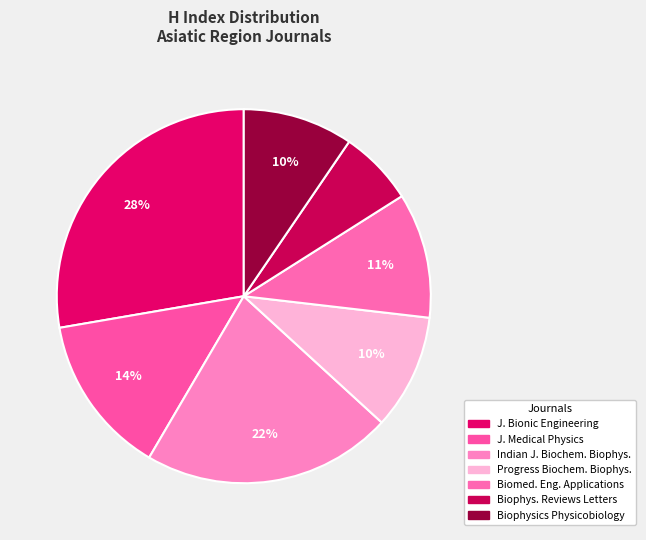

Rank the categories by value from highest to lowest.

Journal of Bionic Engineering, Indian Journal of Biochemistry and Biophysics, Journal of Medical Physics, Biomedical Engineering - Applications, Progress in Biochemistry and Biophysics, Biophysics and physicobiology, Biophysical Reviews and Letters